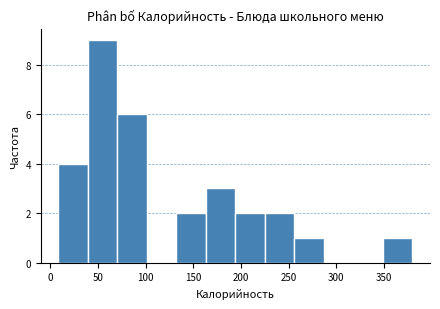

Reading left to right, list every bar in this chart as the range it spans on the x-axis followed by its height. Neither the bar edges nor the heights are printed on the chart, so give them approximately, as read against the axes.

10 to 40: 4
40 to 70: 9
70 to 100: 6
100 to 130: 0
130 to 165: 2
165 to 195: 3
195 to 225: 2
225 to 255: 2
255 to 285: 1
285 to 320: 0
320 to 350: 0
350 to 380: 1